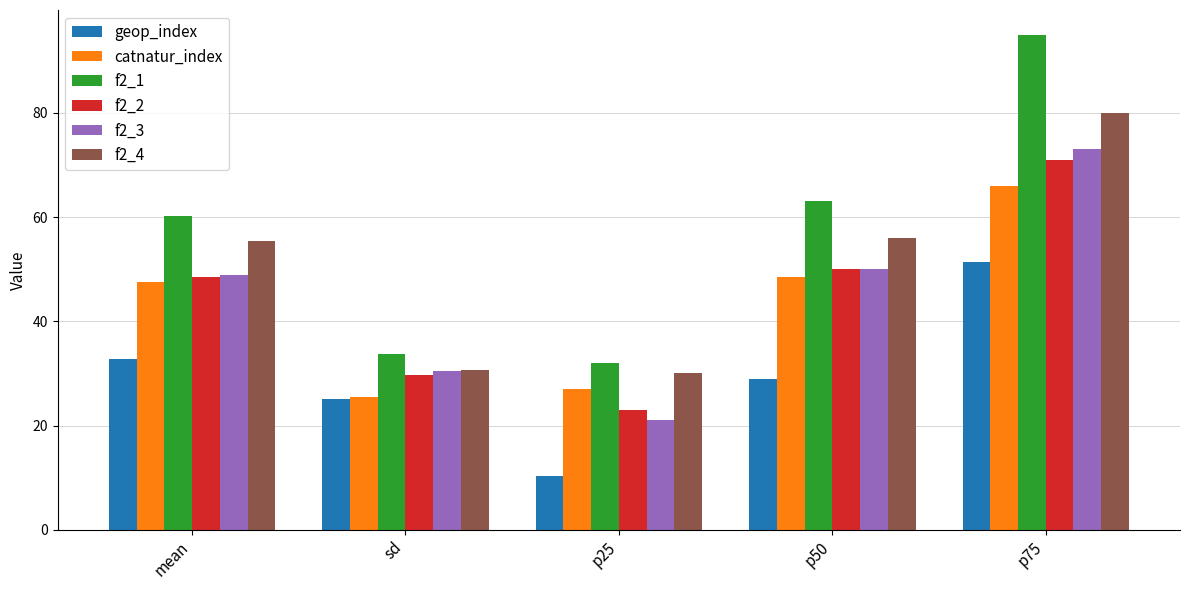

What is the maximum value for f2_3?

73.0